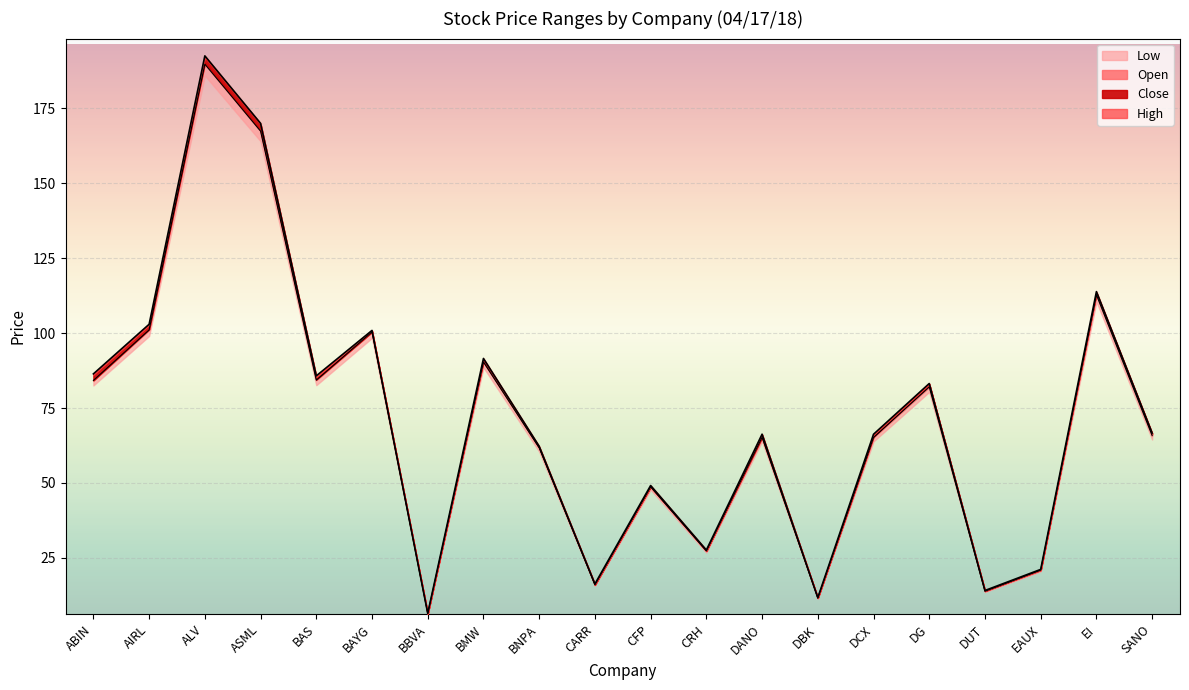

What is the maximum value shown in the chart?

192.5